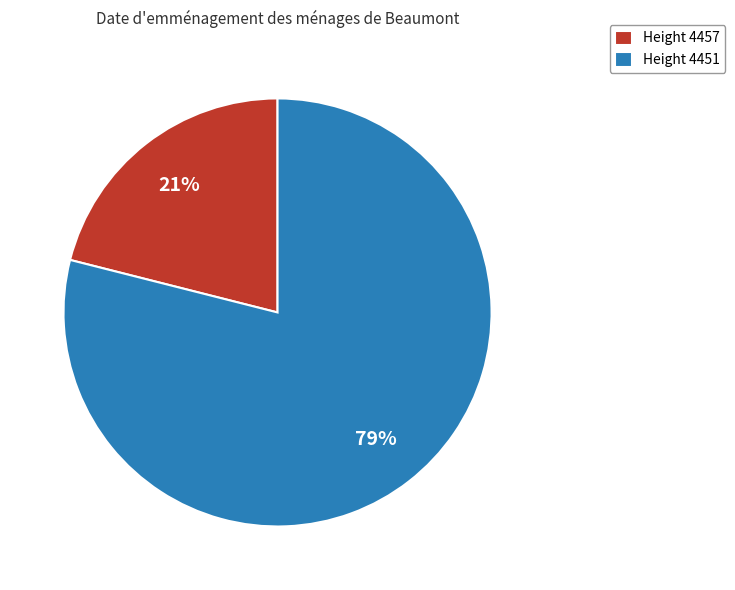

Which category has the smallest portion of the pie?

Height 4457